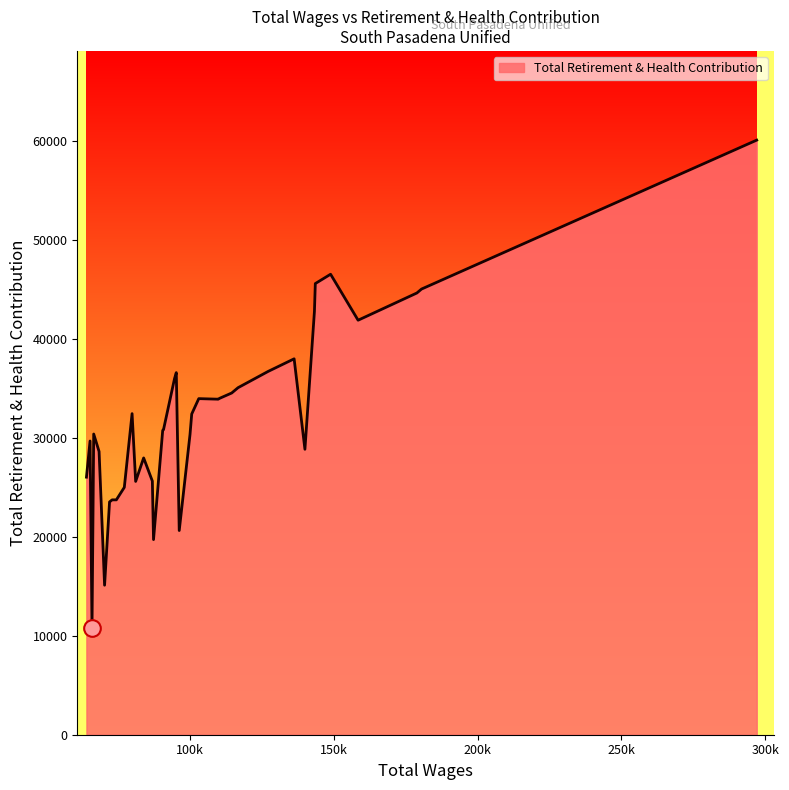

Does the chart have visible grid lines?

No